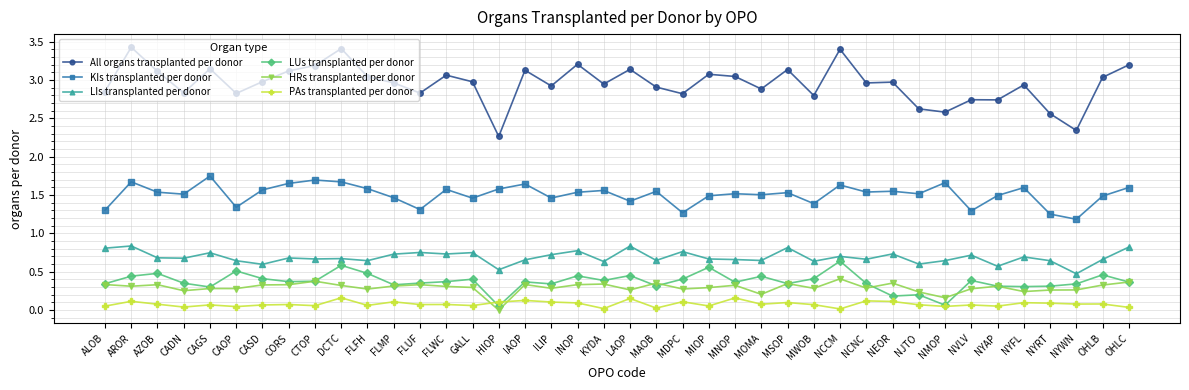

True or false: LIs transplanted per donor has more than 2 interior local peaks.

True